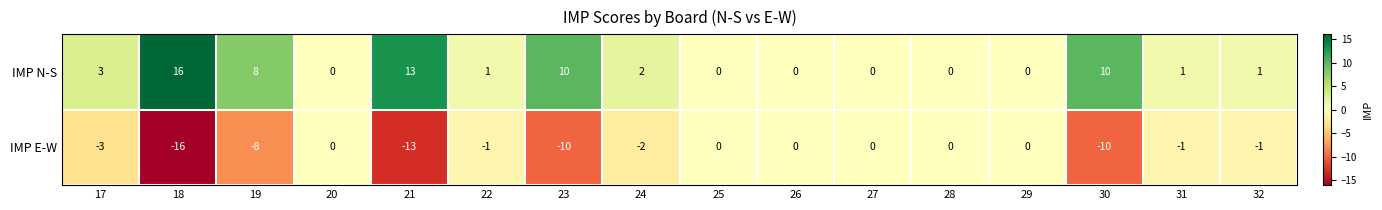

At how many categories does at least one series exceed 5?

5